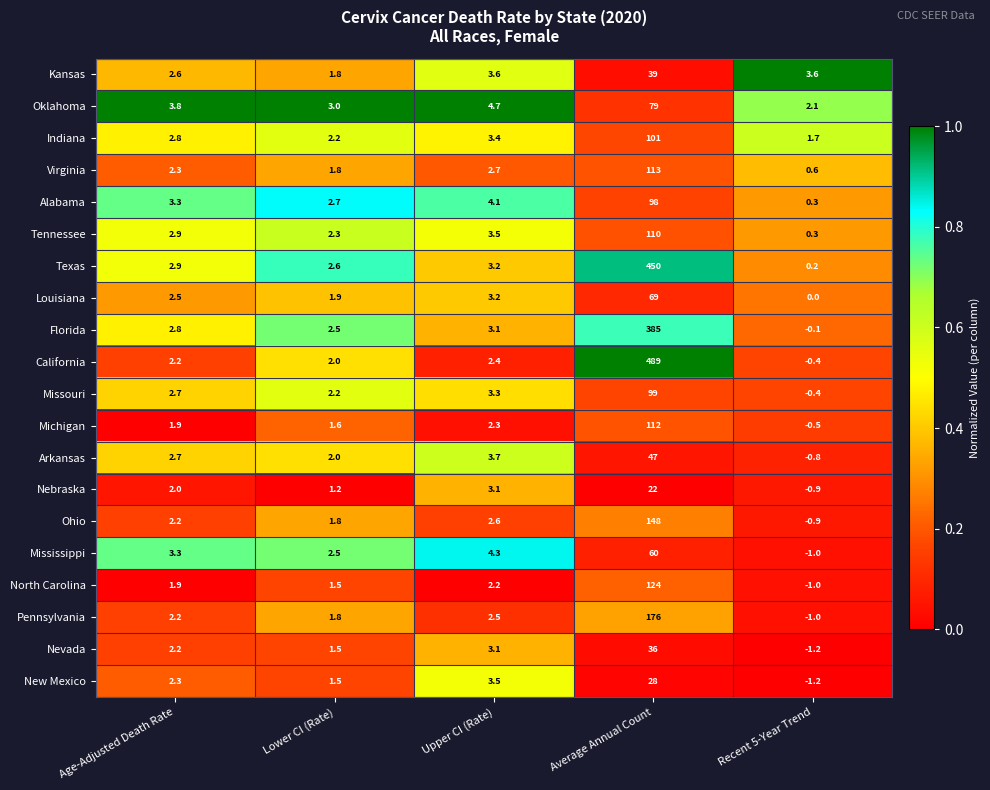

What is the difference between the Arkansas values at Upper CI (Rate) and Lower CI (Rate)?

1.7